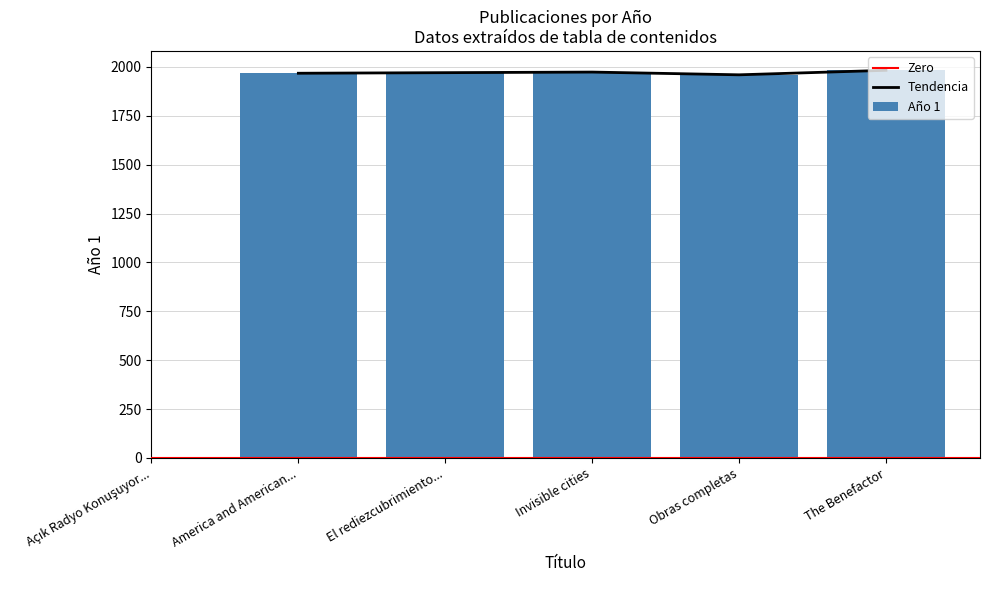

Reading left to right, list all the values displayed in this chart.

Açık Radyo Konuşuyor: İlk Yirmi Yıl=0	America and Americans=1968	El rediezcubrimiento de México=1971	Invisible cities=1974	Obras completas=1960	The Benefactor=1983